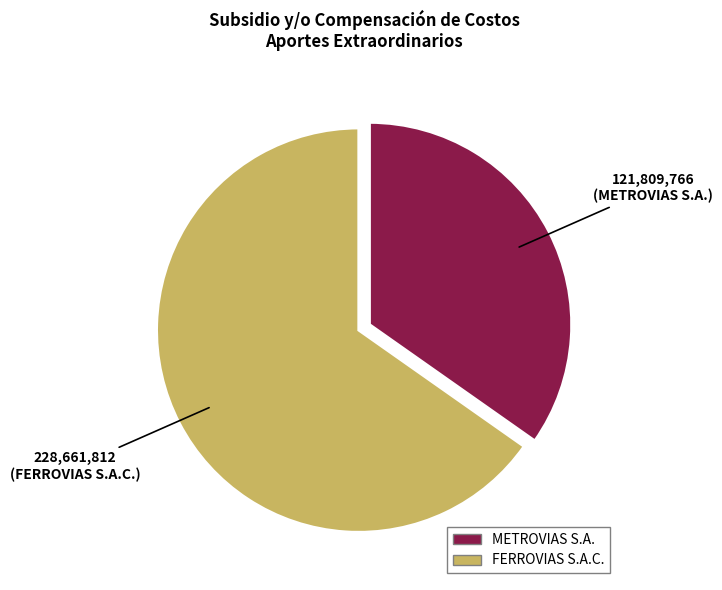

Which slice represents more than half of the pie?

FERROVIAS S.A.C.